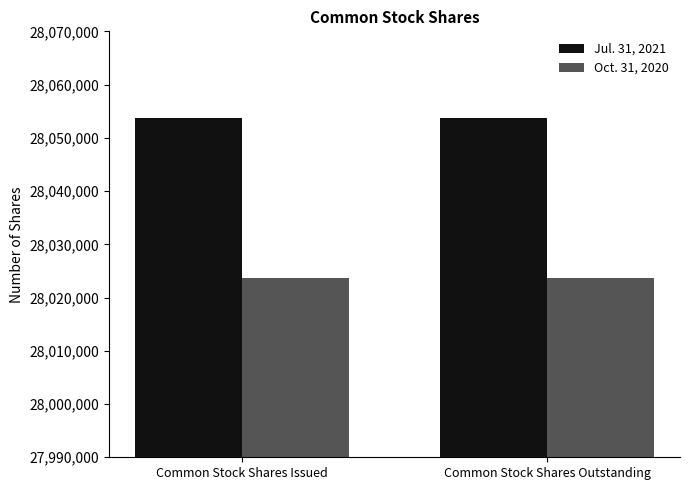

List the series in order of their peak value, lowest first.

Oct. 31, 2020, Jul. 31, 2021